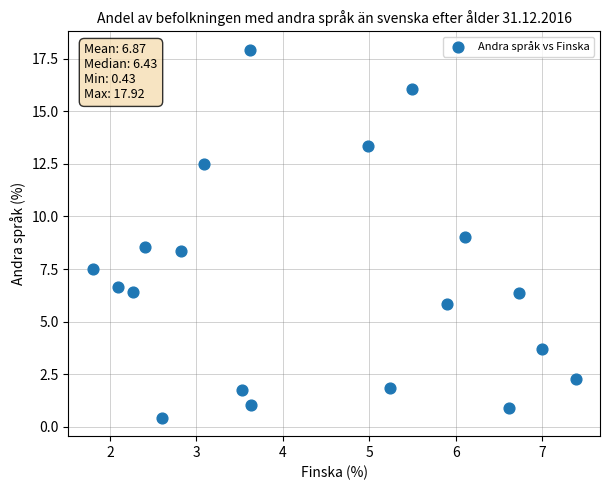

List the coordinates of all points as (X, Y) pairs, reading left to right.

(1.8, 7.5)  (2.1, 6.6)  (2.3, 6.4)  (2.4, 8.5)  (2.6, 0.4)  (2.8, 8.4)  (3.1, 12.5)  (3.5, 1.8)  (3.6, 17.9)  (3.6, 1.0)  (5.0, 13.4)  (5.2, 1.9)  (5.5, 16.0)  (5.9, 5.8)  (6.1, 9.0)  (6.6, 0.9)  (6.7, 6.4)  (7.0, 3.7)  (7.4, 2.3)